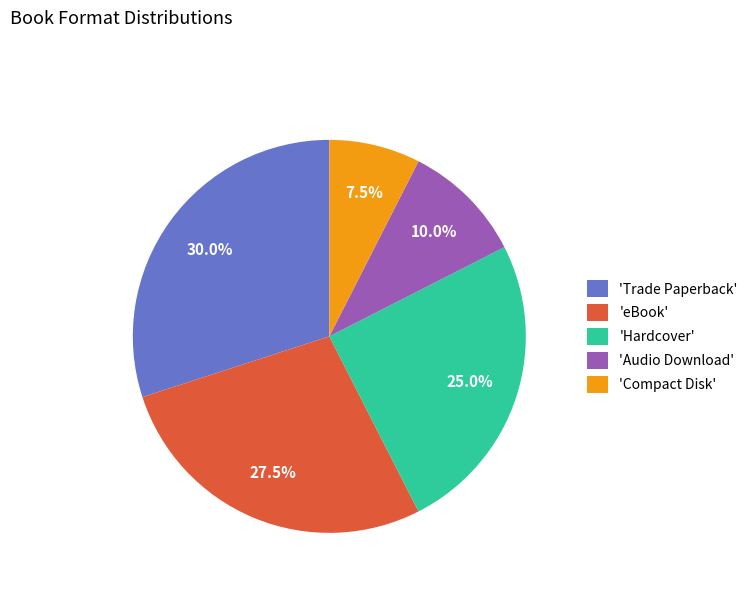

Rank the categories by value from lowest to highest.

'Compact Disk', 'Audio Download', 'Hardcover', 'eBook', 'Trade Paperback'